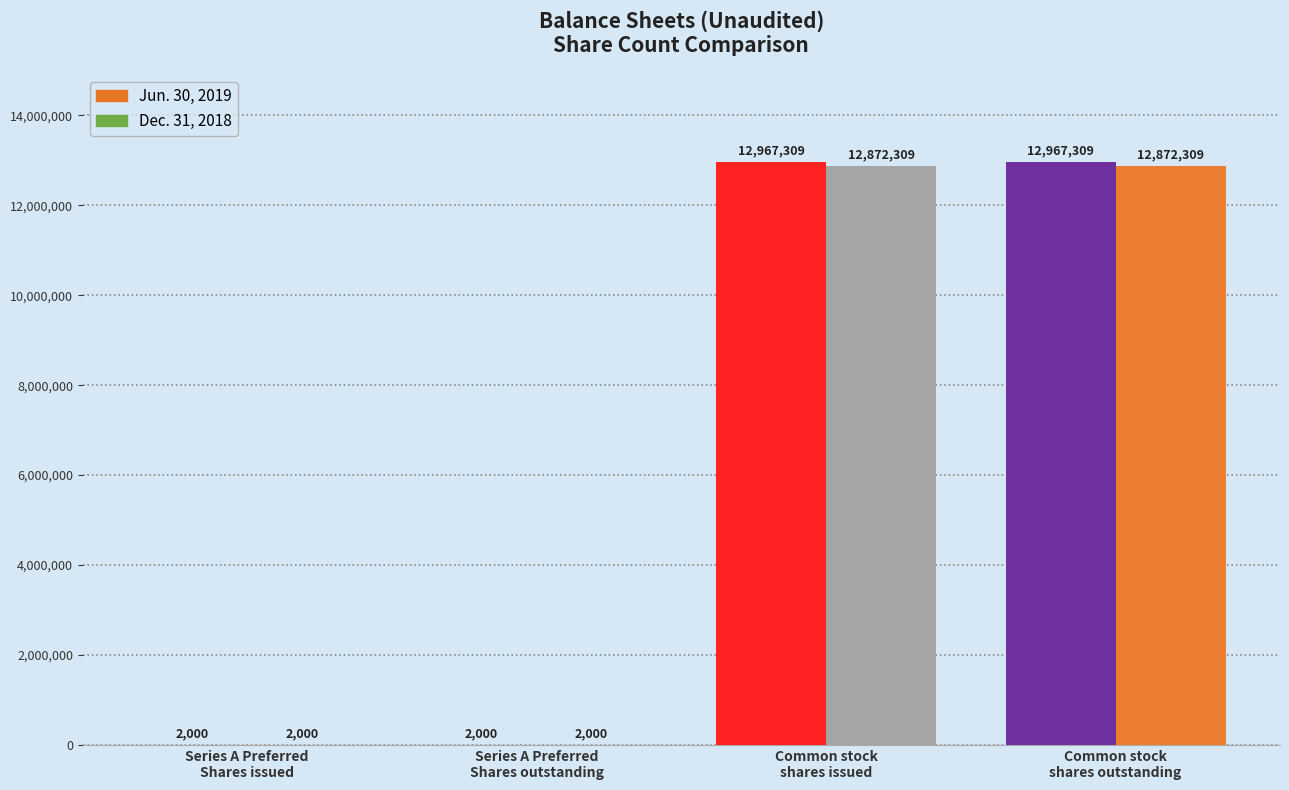

What is the maximum value shown in the chart?

12967309